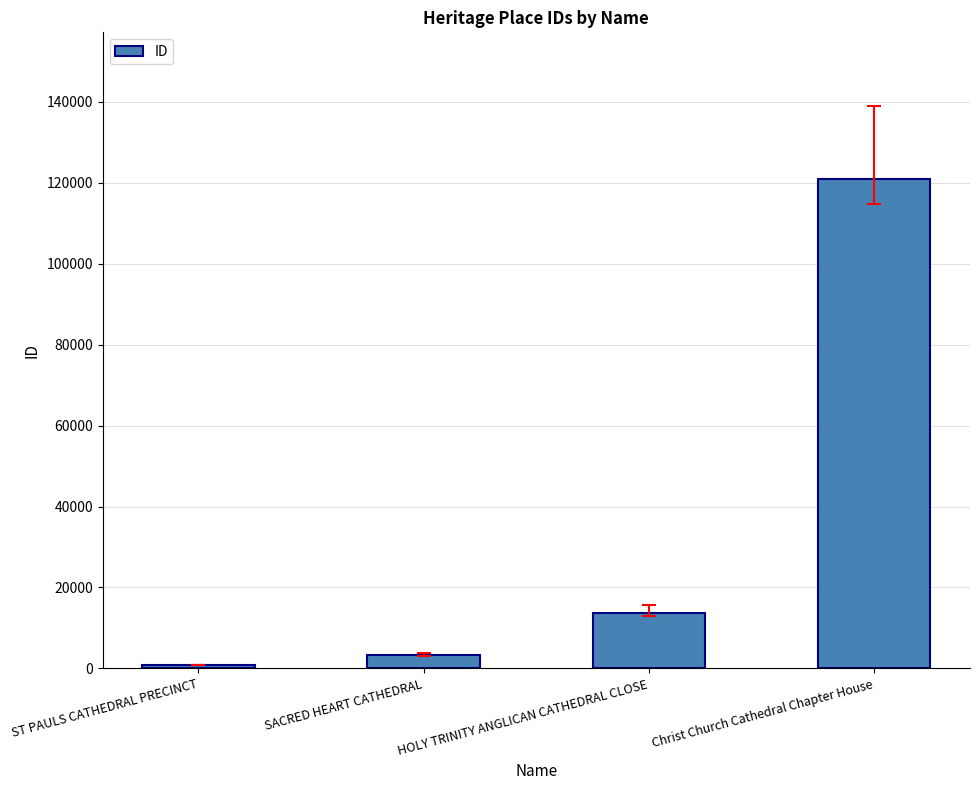

What is the difference between the values at Christ Church Cathedral Chapter House and HOLY TRINITY ANGLICAN CATHEDRAL CLOSE?

107295